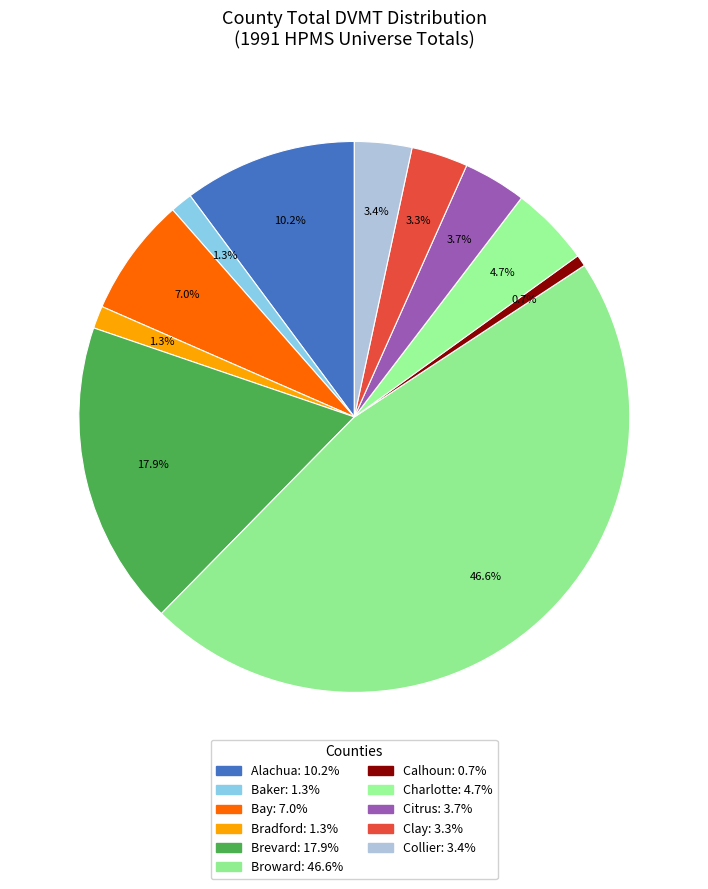

To the nearest percent, what portion does Bradford represent?

1%